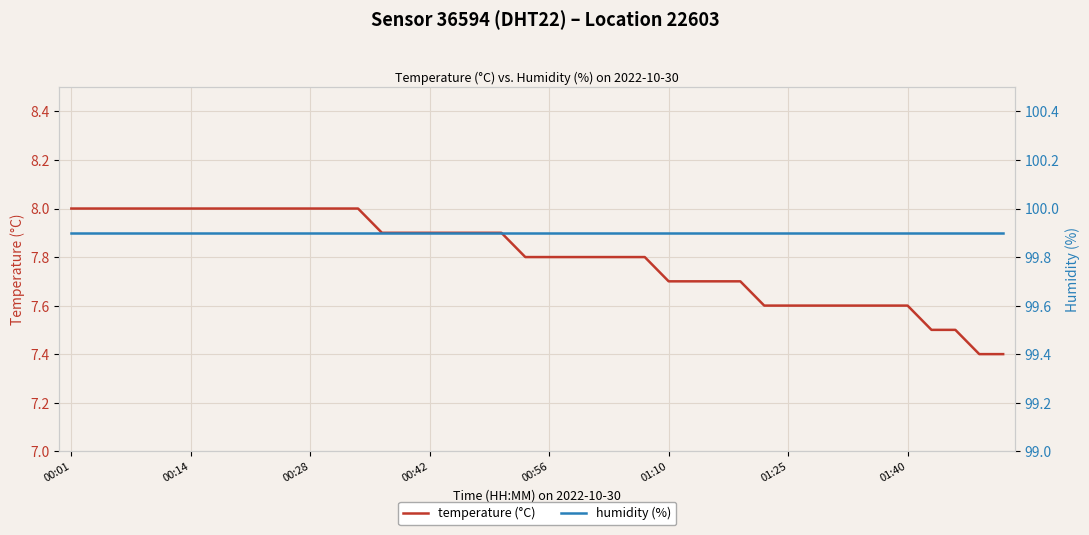

Is the value of humidity (%) at 37 greater than the value of temperature (°C) at 29?

Yes